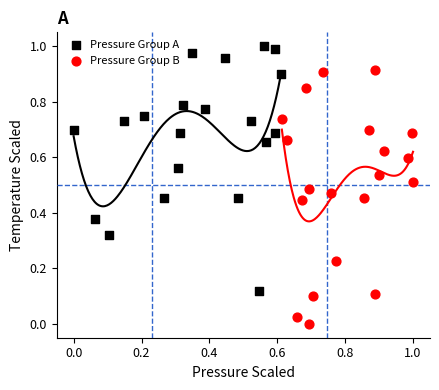

Which series contains the highest Y value?

Pressure Group A